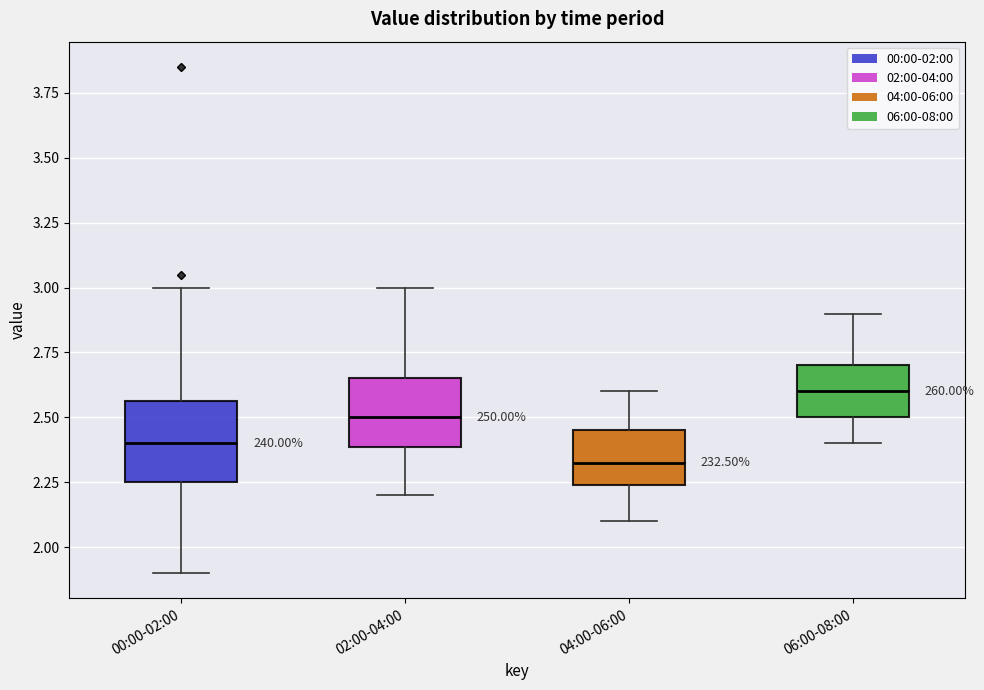

Which box is the tallest, from its lower edge to its upper edge?

00:00-02:00